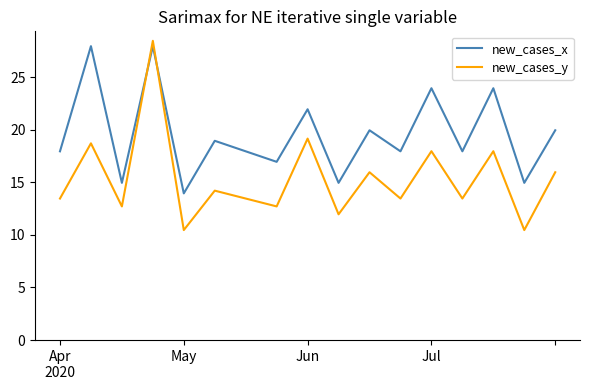

What is the difference between the maximum and minimum values in the new_cases_y series?

18.0